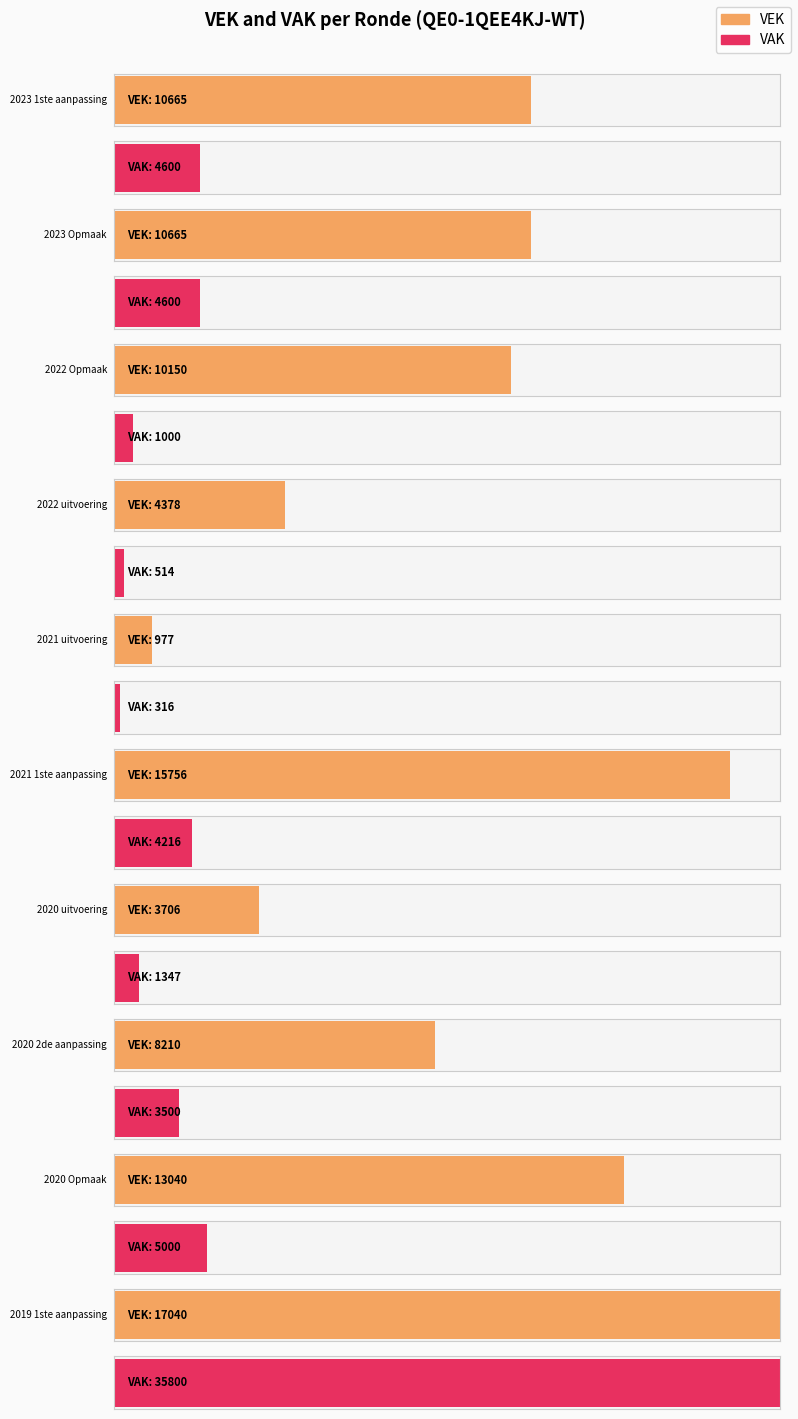

What position from the left is 2022 uitvoering?

4